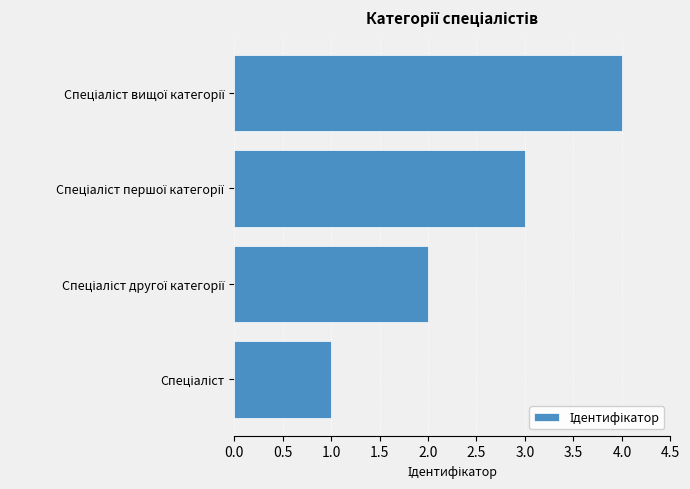

What is the difference between the maximum and minimum values?

3